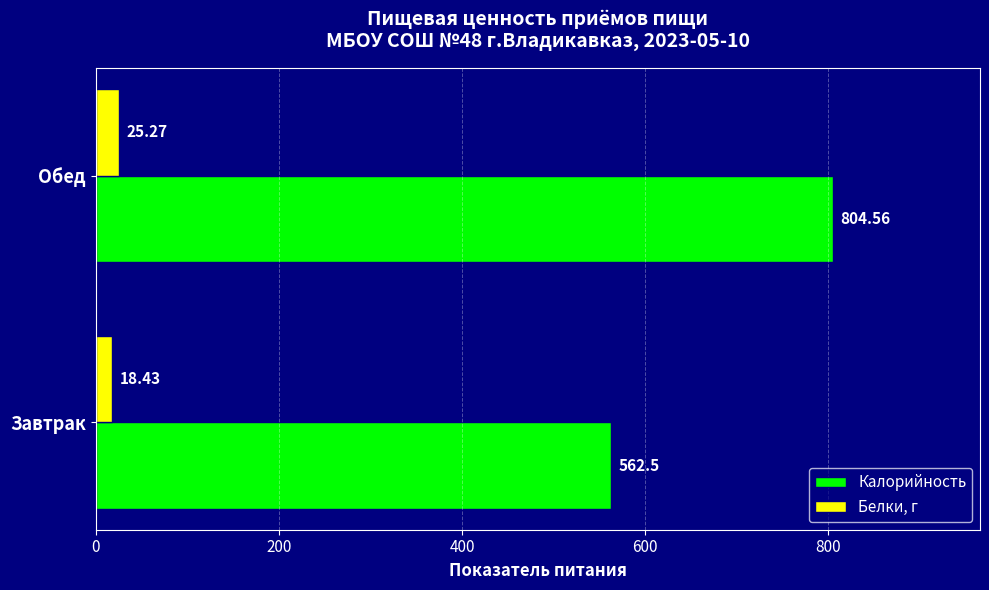

Is the value of Калорийность at Завтрак greater than the value of Белки, г at Обед?

Yes